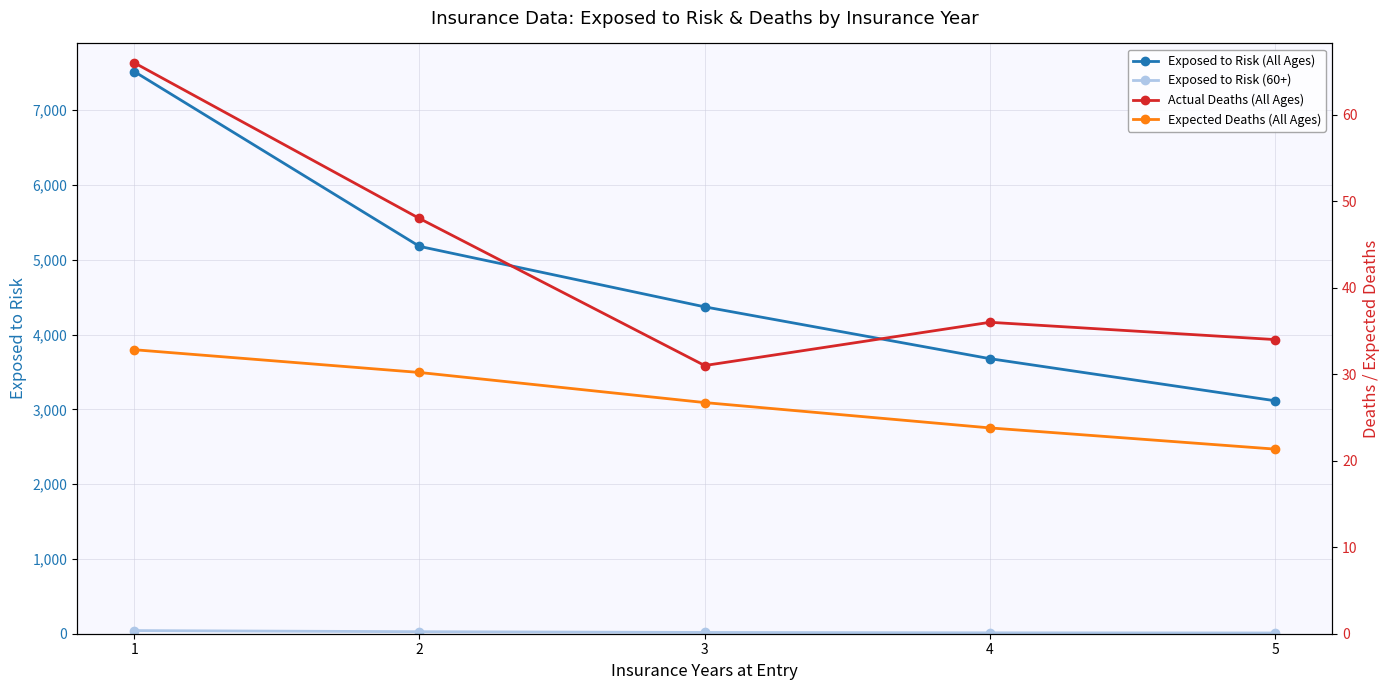

Reading left to right, extract all data points from this chart.

Exposed to Risk (All Ages): 1=7518.0	2=5180.0	3=4371.0	4=3678.0	5=3115.0
Exposed to Risk (60+): 1=42.0	2=27.0	3=17.0	4=12.0	5=10.0
Actual Deaths (All Ages): 1=66.0	2=48.0	3=31.0	4=36.0	5=34.0
Expected Deaths (All Ages): 1=32.8	2=30.2	3=26.7	4=23.8	5=21.3